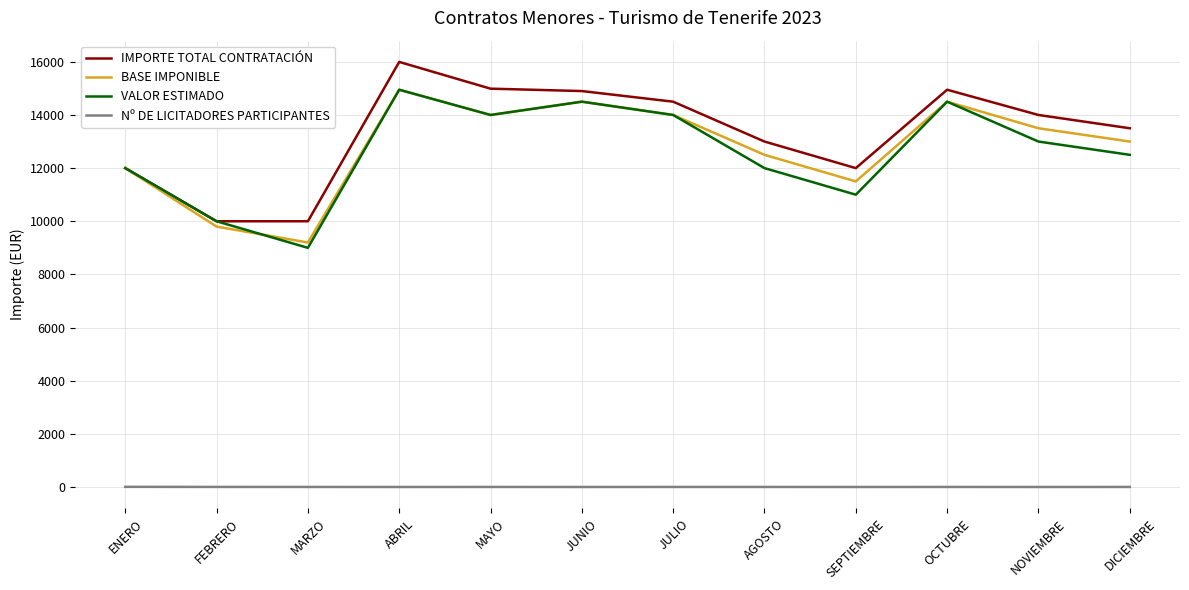

Which series has the largest total across all categories?

IMPORTE TOTAL CONTRATACIÓN